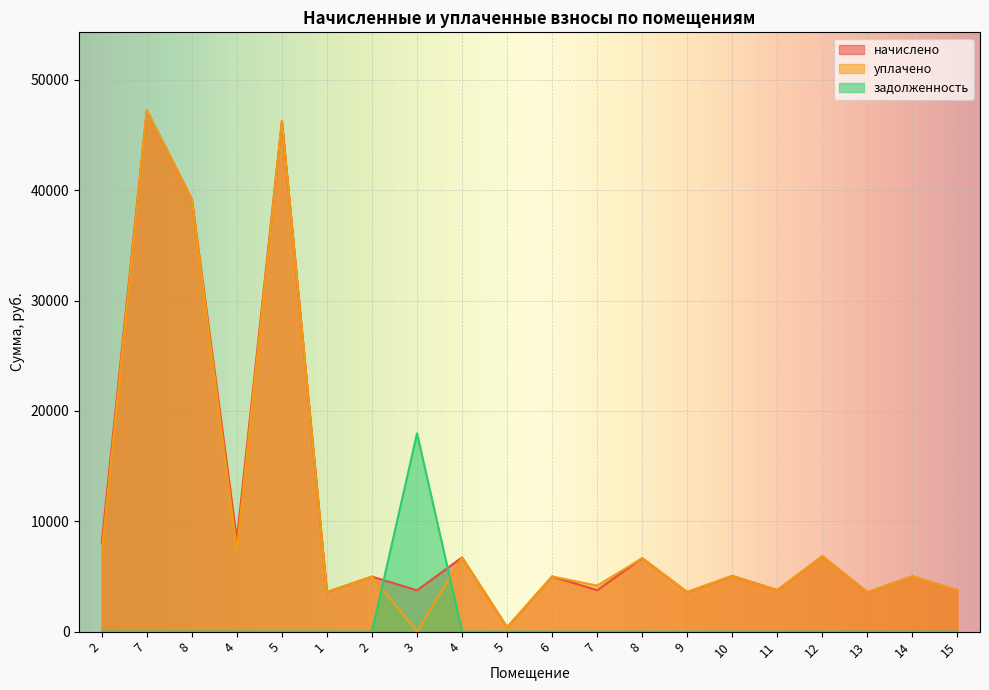

Reading left to right, transcribe all the data shown in this chart.

начислено: 2=8041.0	7=47232.0	8=39168.0	4=8329.0	5=46275.8	1=3594.2	2=4988.2	3=3744.0	4=6727.7	5=395.5	6=4999.7	7=3755.5	8=6658.6	9=3582.7	10=5045.8	11=3767.0	12=6831.4	13=3571.2	14=4999.7	15=3744.0
уплачено: 2=7147.5	7=47232.0	8=39168.0	4=7403.5	5=46275.8	1=3594.2	2=4988.2	3=0.0	4=6716.8	5=395.5	6=4999.7	7=4172.8	8=6658.6	9=3582.7	10=5045.8	11=3767.0	12=6831.4	13=3571.2	14=4999.7	15=3744.0
задолженность: 2=0.0	7=0.0	8=0.0	4=0.0	5=0.0	1=0.0	2=0.0	3=17972.6	4=0.0	5=0.0	6=0.0	7=0.0	8=0.0	9=0.0	10=0.0	11=0.0	12=0.0	13=0.0	14=0.0	15=0.0